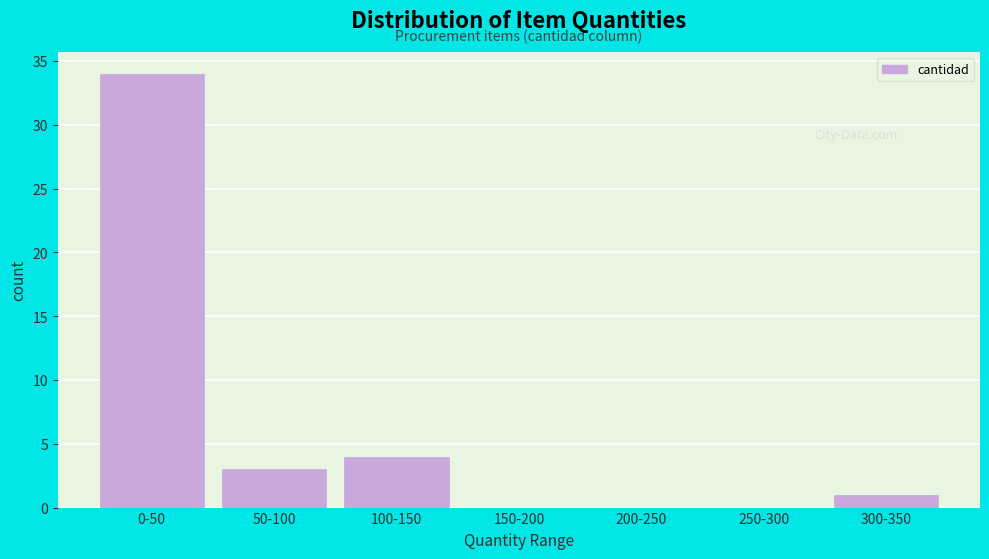

Reading right to left, extract all data points from this chart.

300-350=1	250-300=0	200-250=0	150-200=0	100-150=4	50-100=3	0-50=34